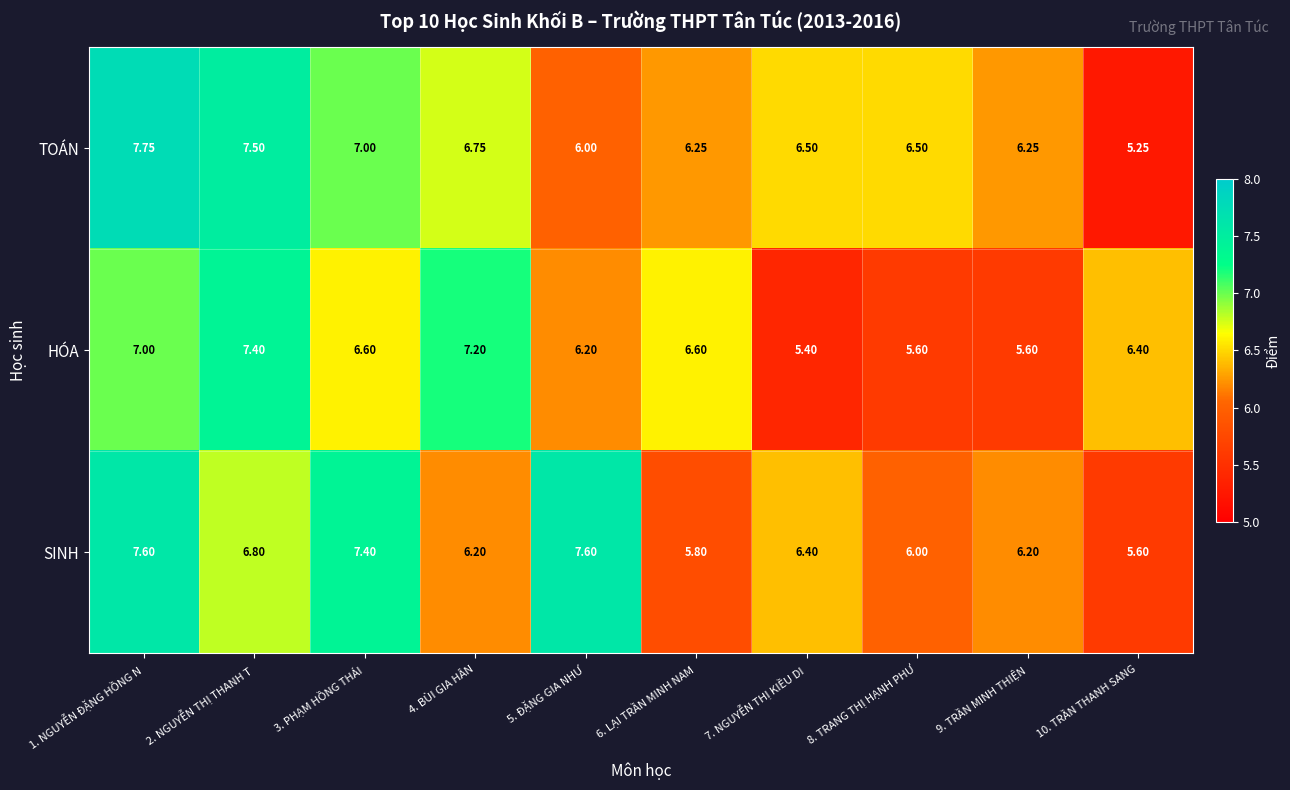

Which series has the widest spread of values?

TOÁN